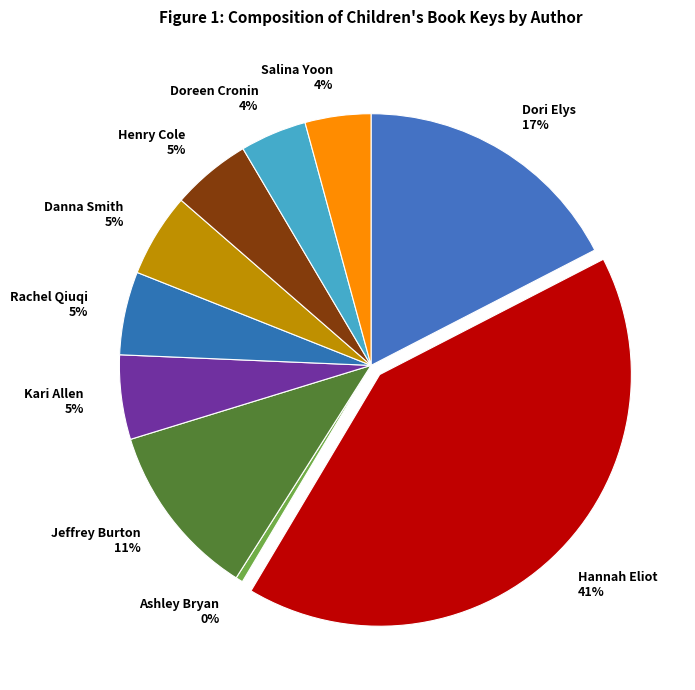

What is the smallest slice in the pie chart?

Ashley Bryan